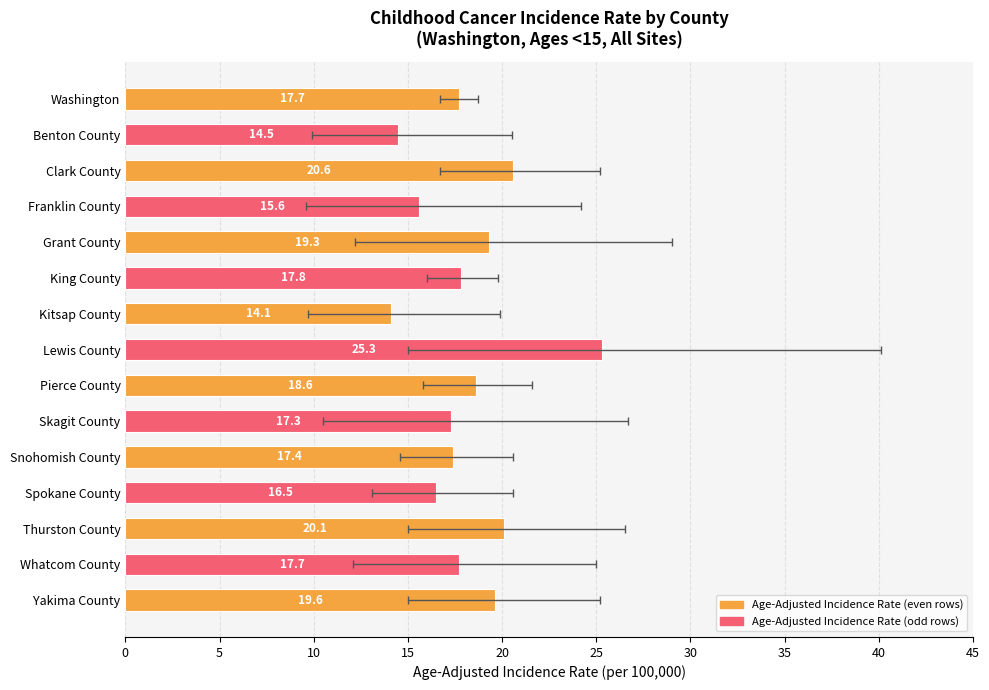

Are the bars horizontal?

Yes